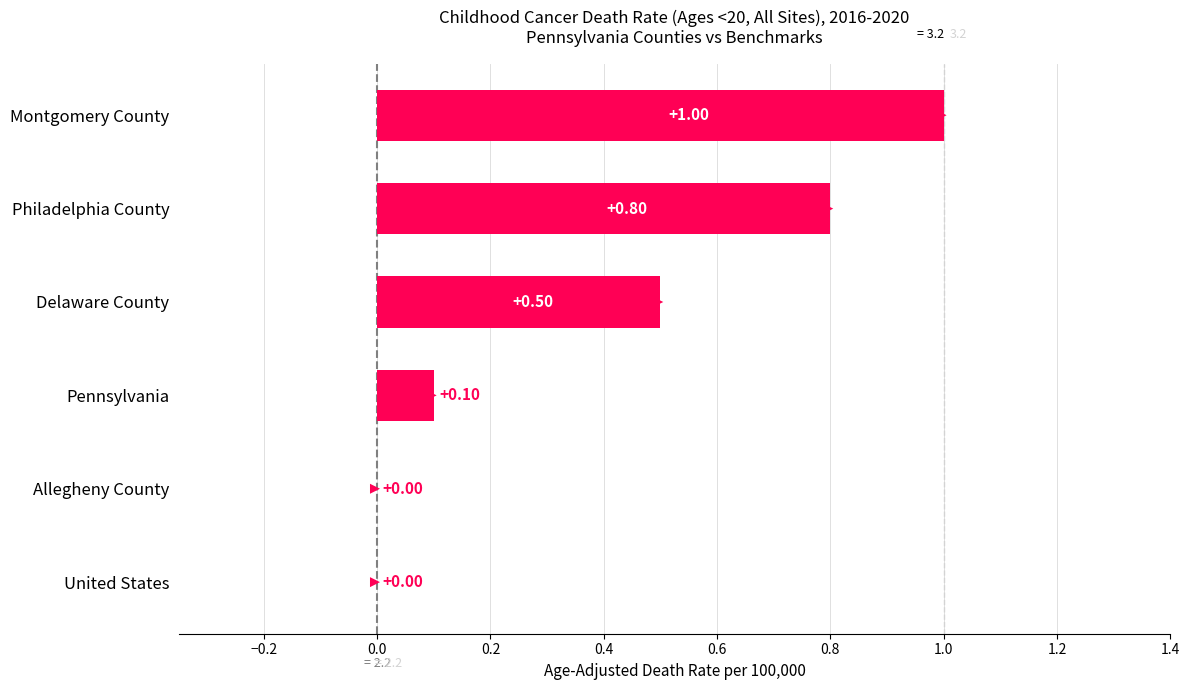

What position from the left is Delaware County?

3